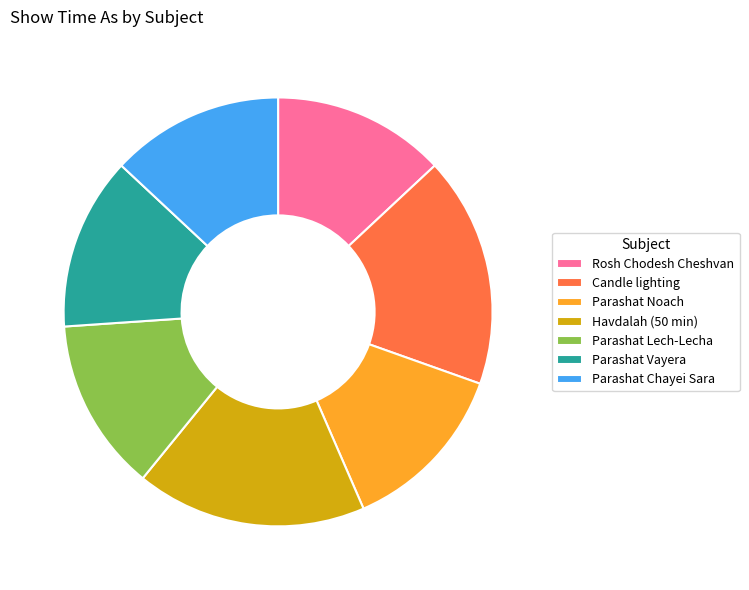

What is the ratio of the value at Parashat Noach to the value at Parashat Lech-Lecha?

1.0